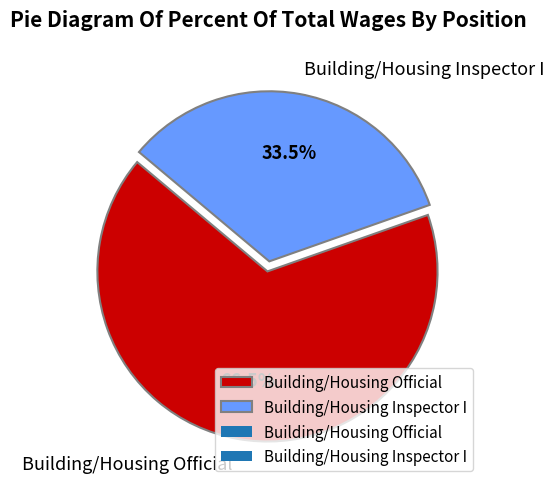

What percentage is NOT represented by Building/Housing Official?

33.5%